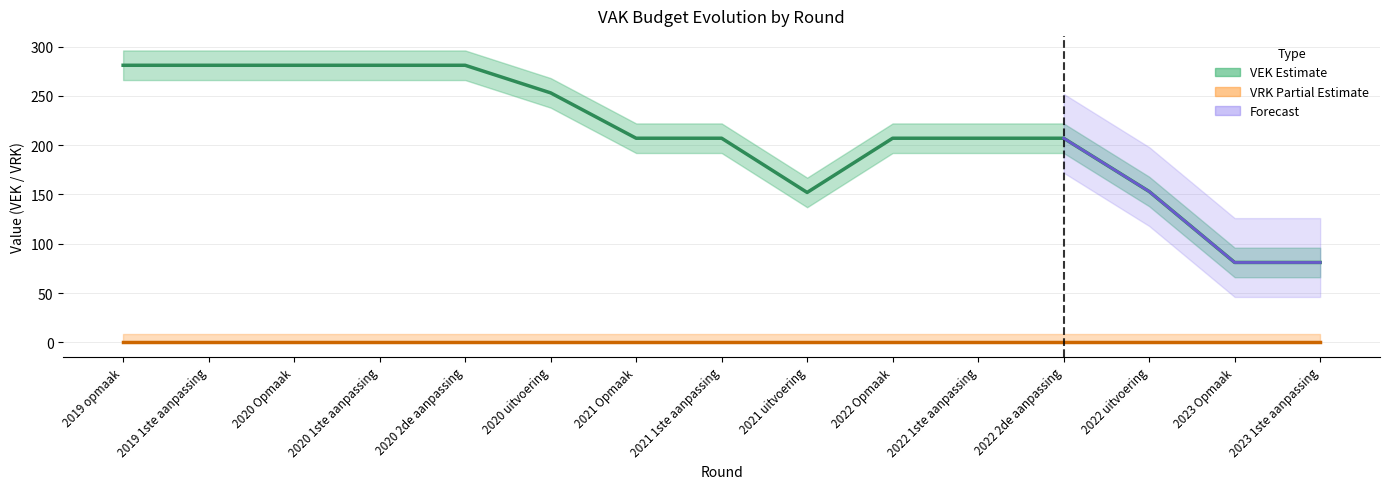

Which label corresponds to the smallest value in the chart?

2019 opmaak